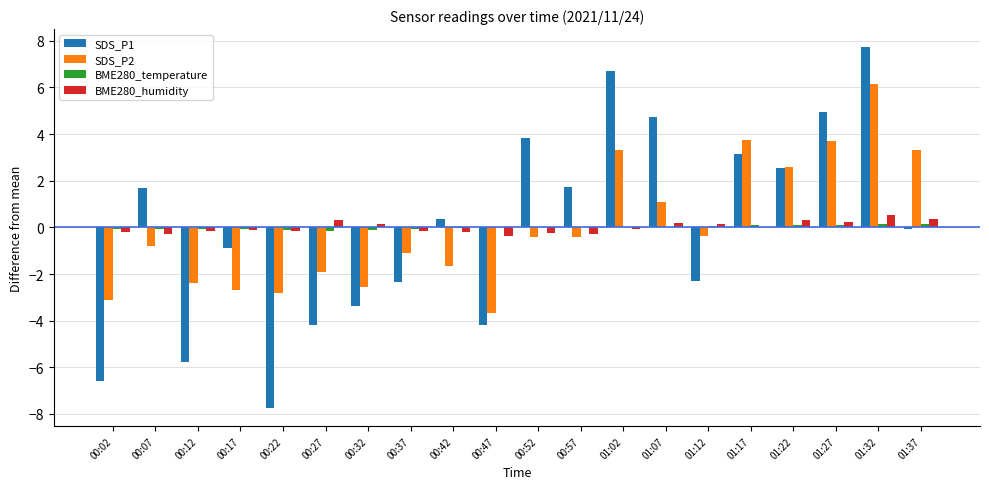

At which category is the sum across all series the highest?

01:32